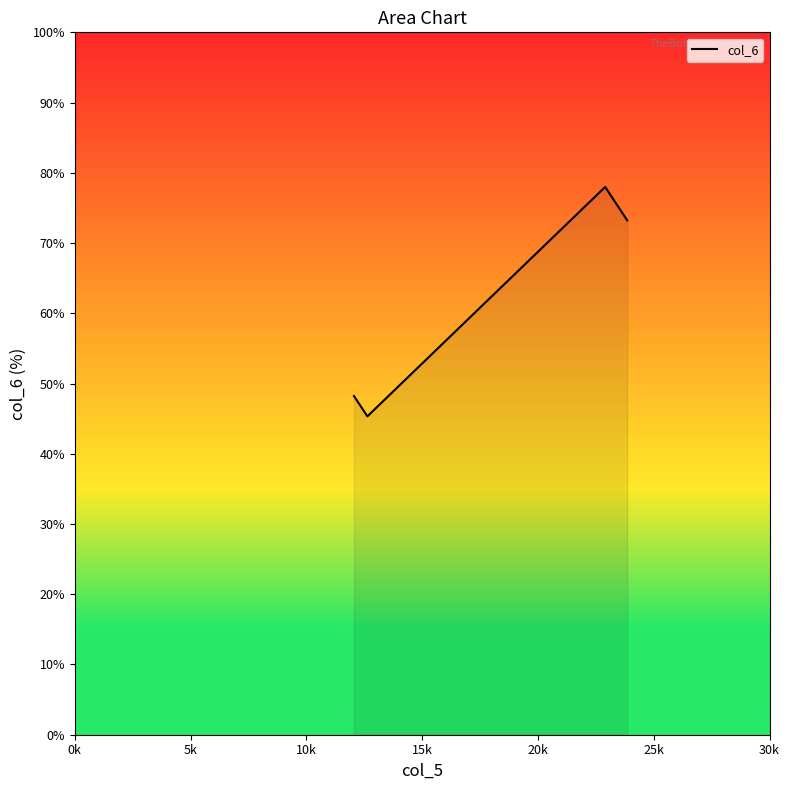

What is the greatest value displayed?

78.0